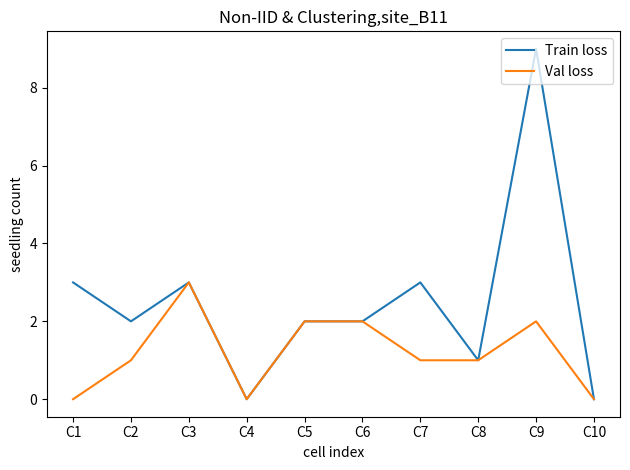

What is the total value across all series at C3?

6